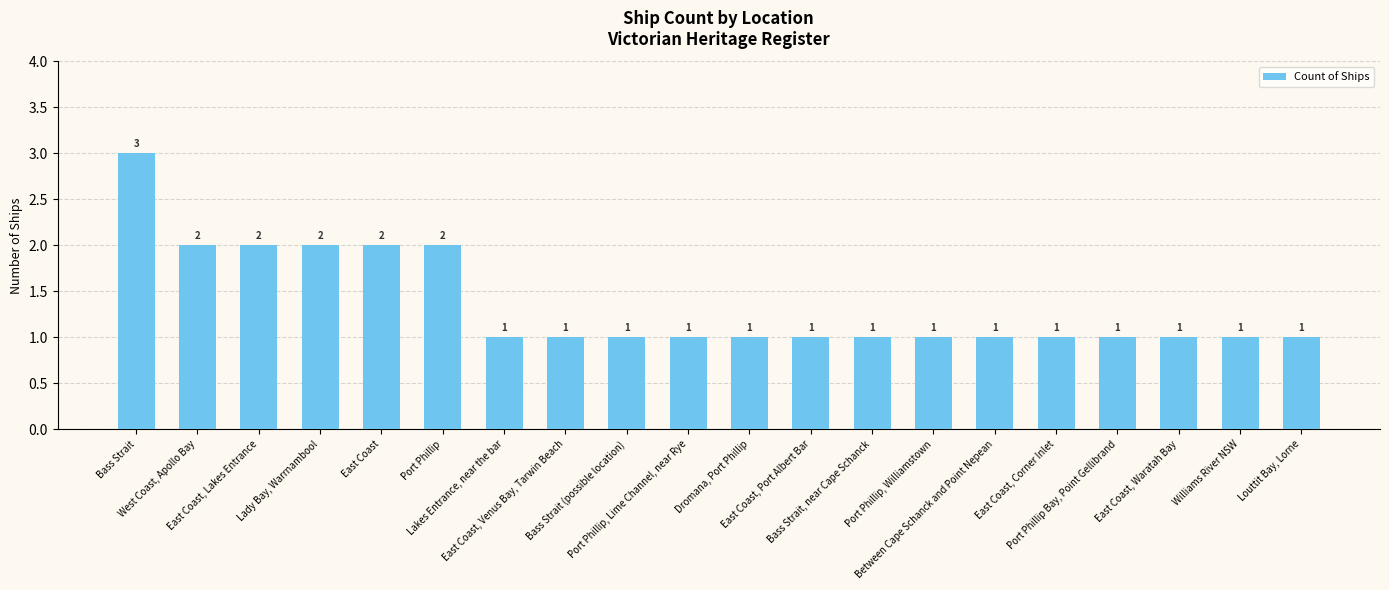

Reading left to right, extract all data points from this chart.

Bass Strait=3	West Coast, Apollo Bay=2	East Coast, Lakes Entrance=2	Lady Bay, Warrnambool=2	East Coast=2	Port Phillip=2	Lakes Entrance, near the bar=1	East Coast, Venus Bay, Tarwin Beach=1	Bass Strait (possible location)=1	Port Phillip, Lime Channel, near Rye=1	Dromana, Port Phillip=1	East Coast, Port Albert Bar=1	Bass Strait, near Cape Schanck=1	Port Phillip, Williamstown=1	Between Cape Schanck and Point Nepean=1	East Coast, Corner Inlet=1	Port Phillip Bay, Point Gellibrand=1	East Coast, Waratah Bay=1	Williams River NSW=1	Louttit Bay, Lorne=1